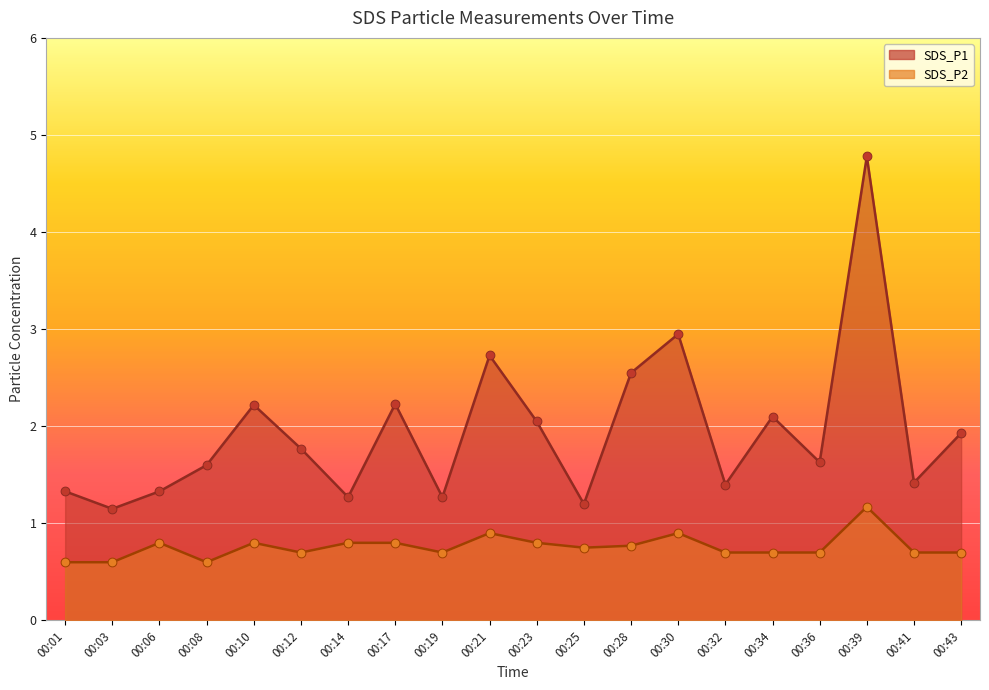

What is the total value across all series at 00:34?

2.8